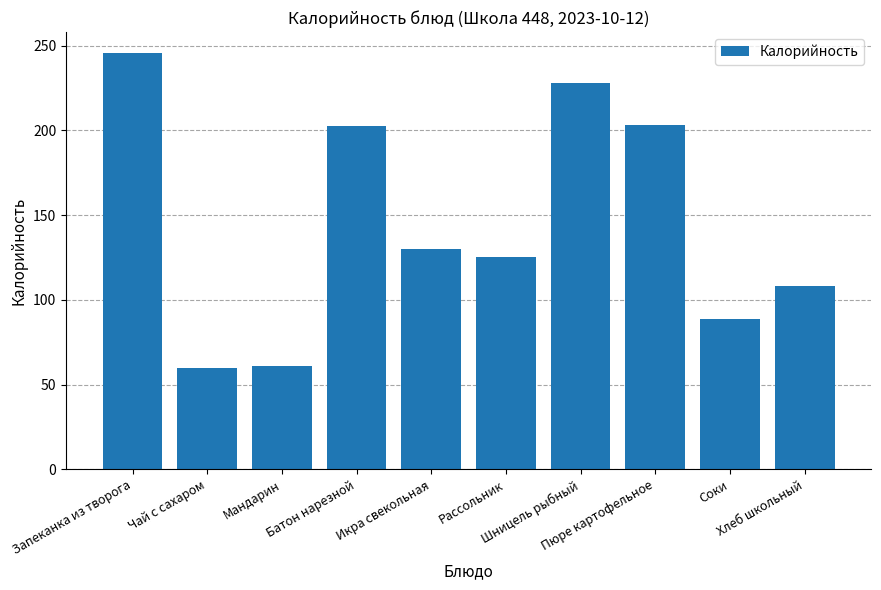

Between Соки and Чай с сахаром, which is larger?

Соки